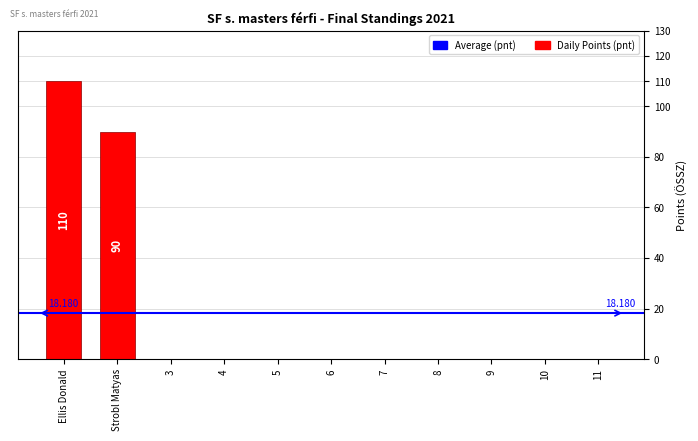

Is it true that the value at 8 is 72?

False